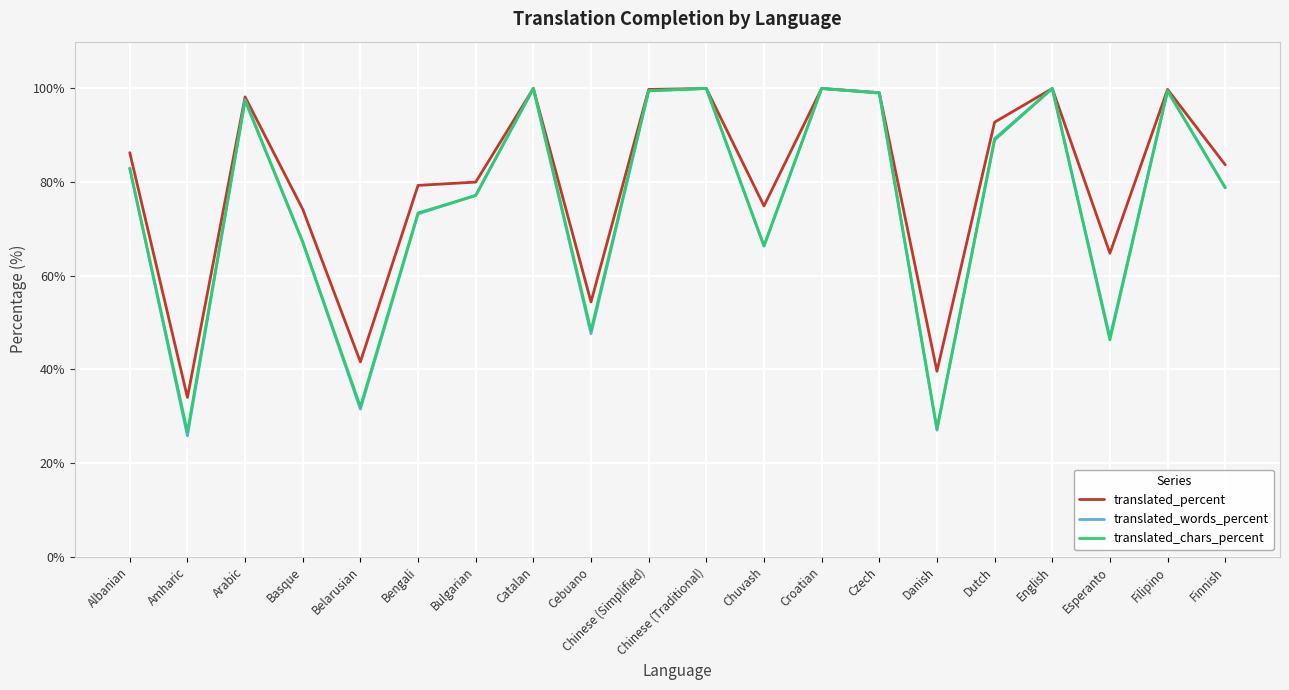

What position from the right is Bulgarian?

14